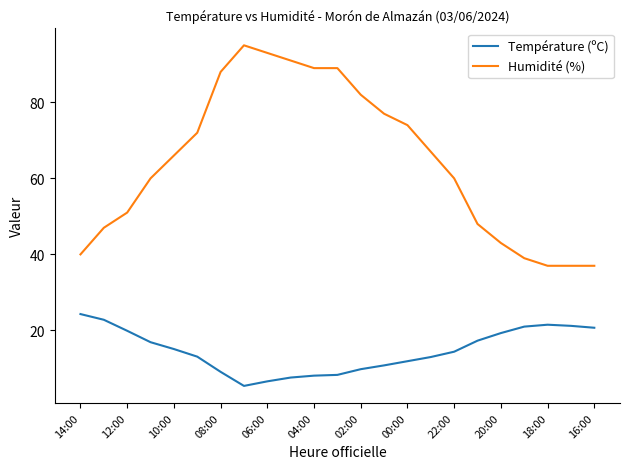

What is the smallest value displayed?

5.4